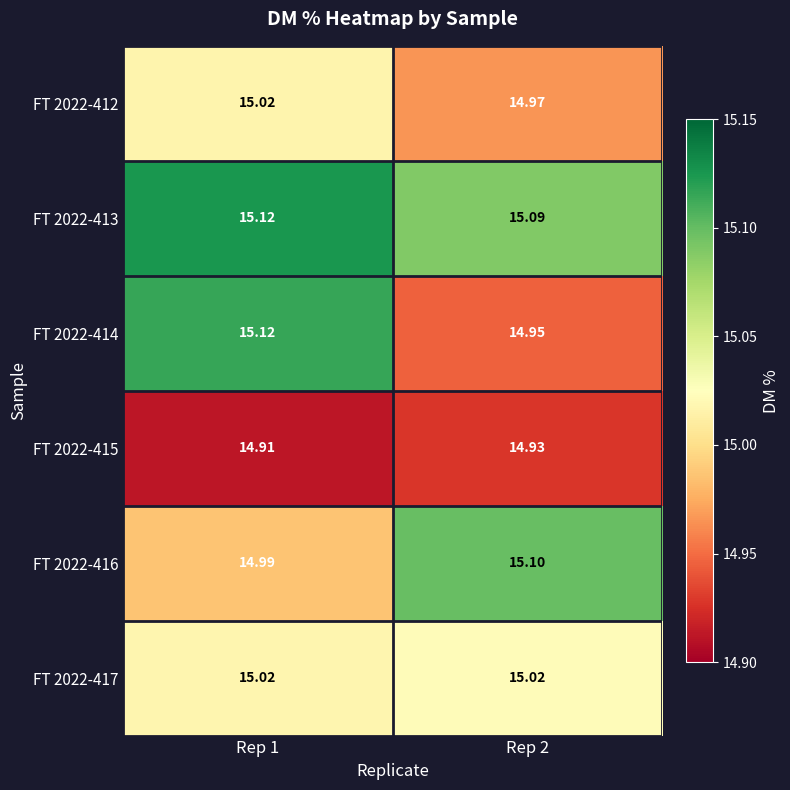

Is the value of FT 2022-415 at Rep 1 greater than the value of FT 2022-416 at Rep 2?

No